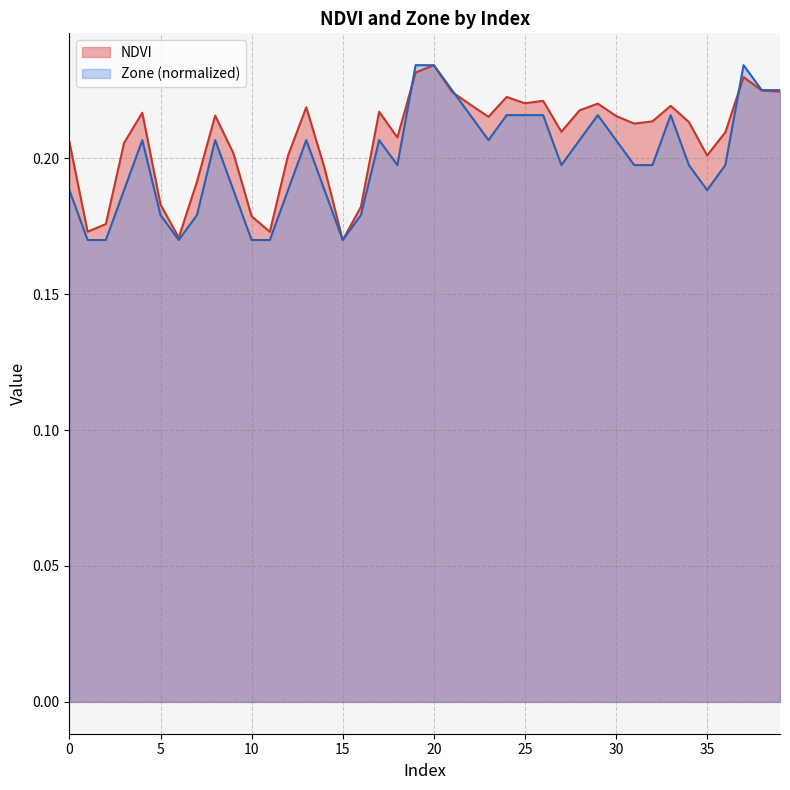

Where do NDVI and Zone first cross each other?

18 and 19